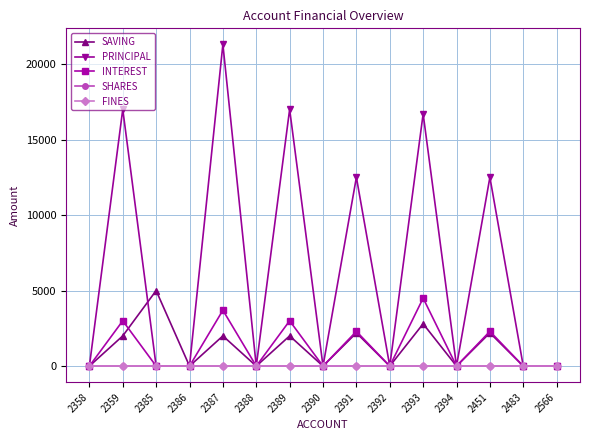

Is the value of SAVING at 2387 greater than the value of FINES at 2387?

Yes